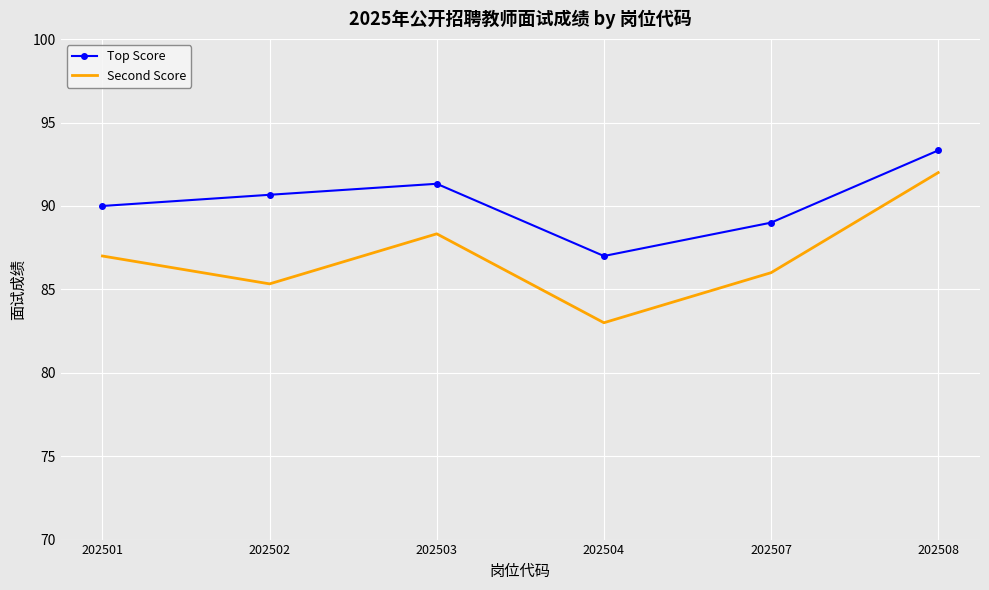

What is the greatest value displayed?

93.3